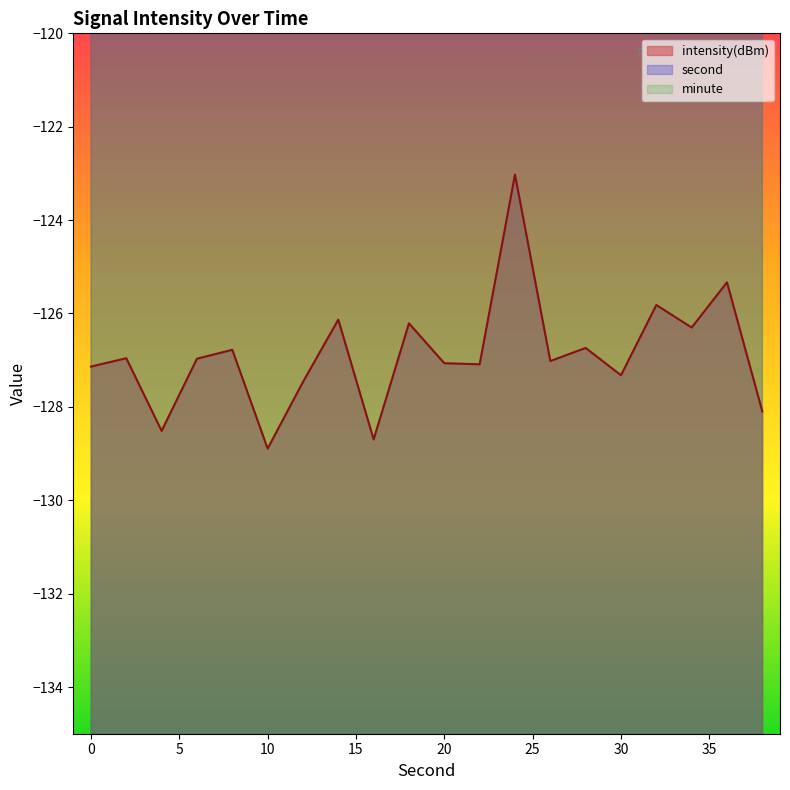

What is the difference between the maximum and second lowest values in the second series?

36.0